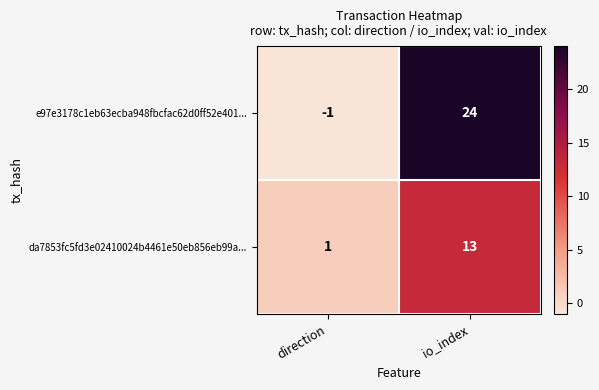

At which category is the sum across all series the highest?

io_index